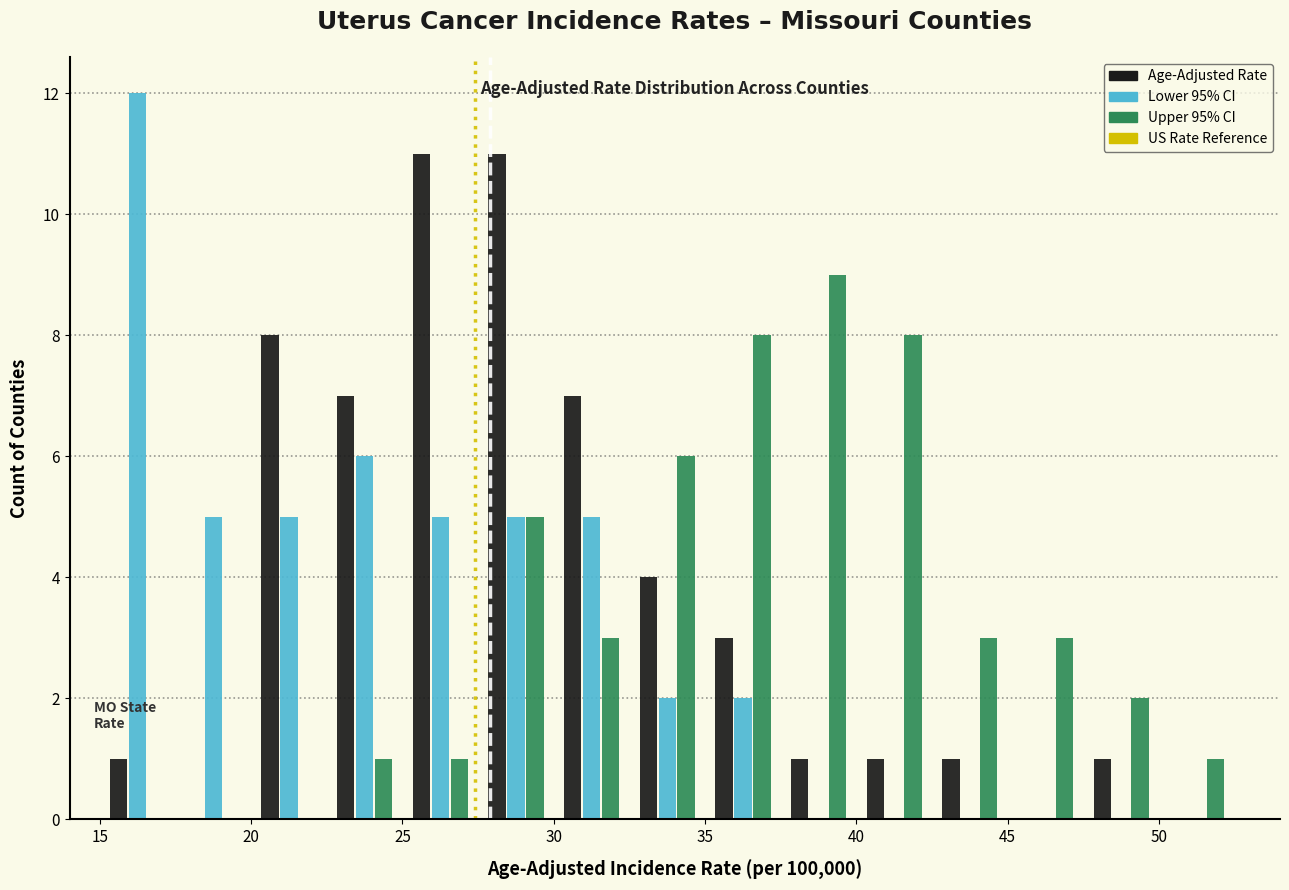

Reading left to right, list every range on the x-axis with the height of the bar of each series over it. The values are not printed on the chart, so give them approximately, as read against the axis.

15.0 to 17.5: Age-Adjusted Rate=1	Lower 95% CI=12	Upper 95% CI=0
17.5 to 20.0: Age-Adjusted Rate=0	Lower 95% CI=5	Upper 95% CI=0
20.0 to 22.5: Age-Adjusted Rate=8	Lower 95% CI=5	Upper 95% CI=0
22.5 to 25.0: Age-Adjusted Rate=7	Lower 95% CI=6	Upper 95% CI=1
25.0 to 27.5: Age-Adjusted Rate=11	Lower 95% CI=5	Upper 95% CI=1
27.5 to 30.0: Age-Adjusted Rate=11	Lower 95% CI=5	Upper 95% CI=5
30.0 to 32.5: Age-Adjusted Rate=7	Lower 95% CI=5	Upper 95% CI=3
32.5 to 35.0: Age-Adjusted Rate=4	Lower 95% CI=2	Upper 95% CI=6
35.0 to 37.5: Age-Adjusted Rate=3	Lower 95% CI=2	Upper 95% CI=8
37.5 to 40.0: Age-Adjusted Rate=1	Lower 95% CI=0	Upper 95% CI=9
40.0 to 42.5: Age-Adjusted Rate=1	Lower 95% CI=0	Upper 95% CI=8
42.5 to 45.0: Age-Adjusted Rate=1	Lower 95% CI=0	Upper 95% CI=3
45.0 to 47.5: Age-Adjusted Rate=0	Lower 95% CI=0	Upper 95% CI=3
47.5 to 50.0: Age-Adjusted Rate=1	Lower 95% CI=0	Upper 95% CI=2
50.0 to 52.5: Age-Adjusted Rate=0	Lower 95% CI=0	Upper 95% CI=1